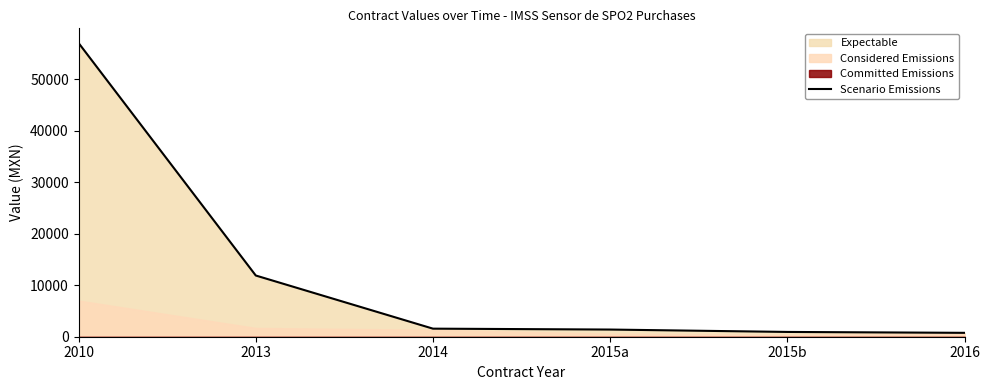

How many data points are less than 1566?

3